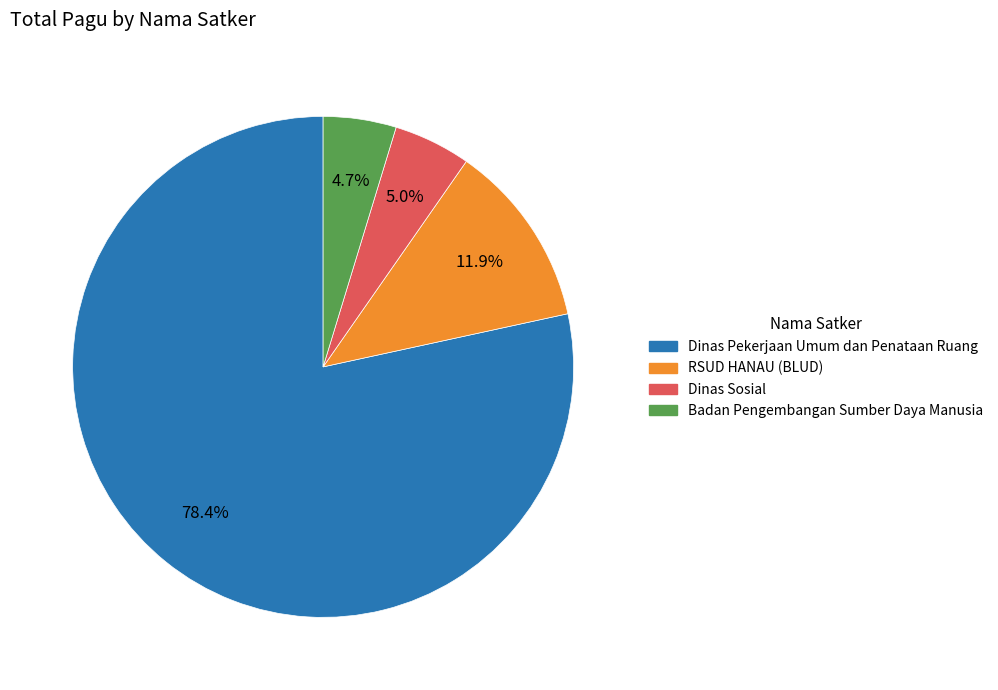

Is there a majority slice in this chart?

Yes